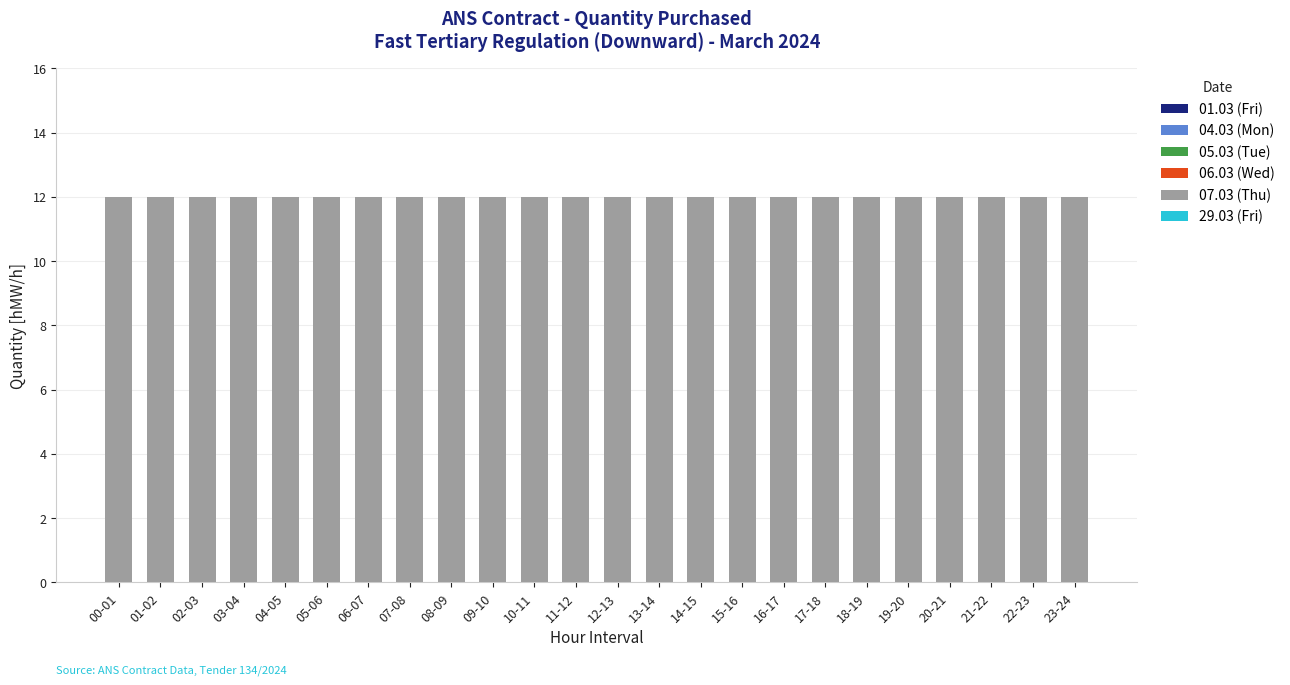

At which category is the sum across all series the highest?

00-01